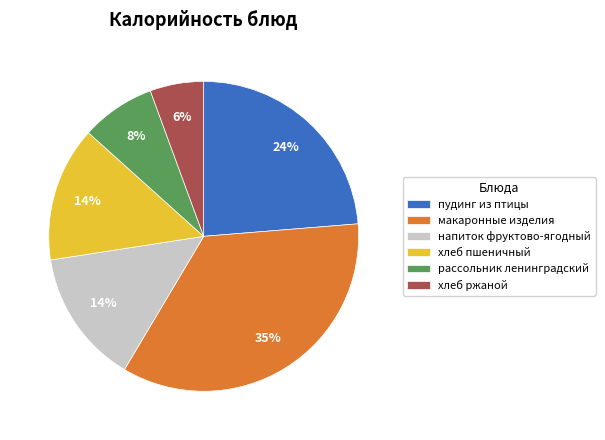

To the nearest percent, what is the average slice percentage?

17%